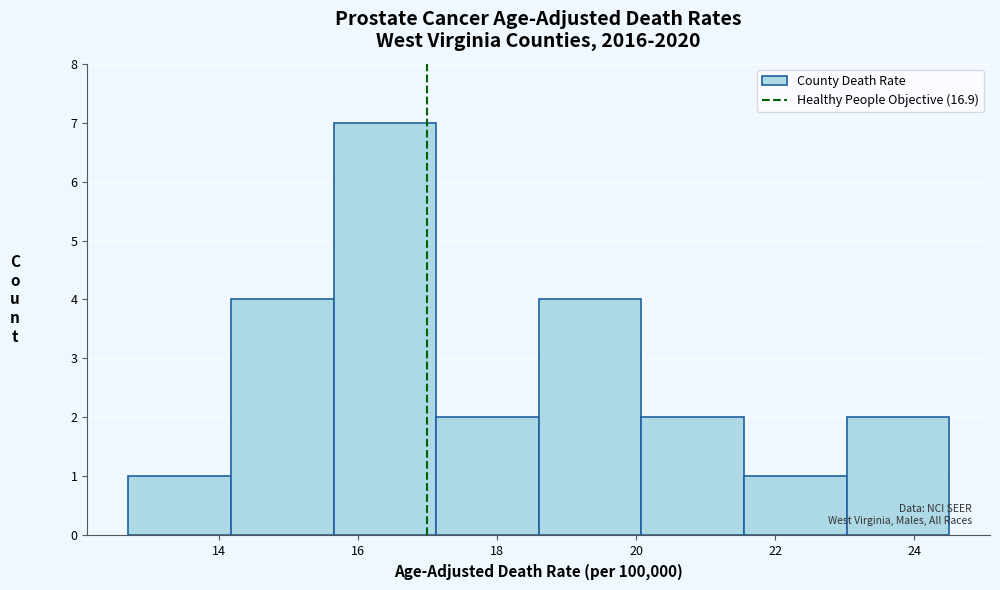

How tall is the bar that spans 23.0 to 24.6 on the x-axis? Neither the bar edges nor the heights are printed on the chart, so give them approximately, as read against the axes.

2